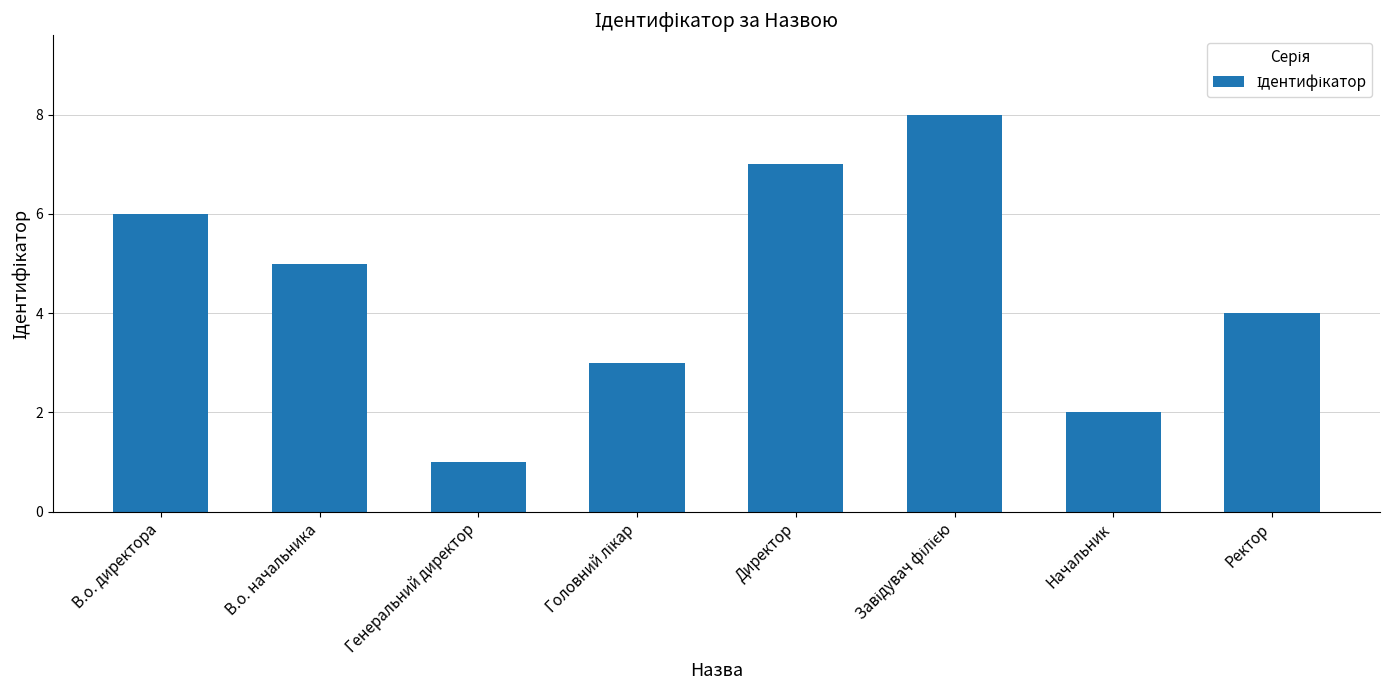

At which label does the data first exceed 5?

В.о. директора